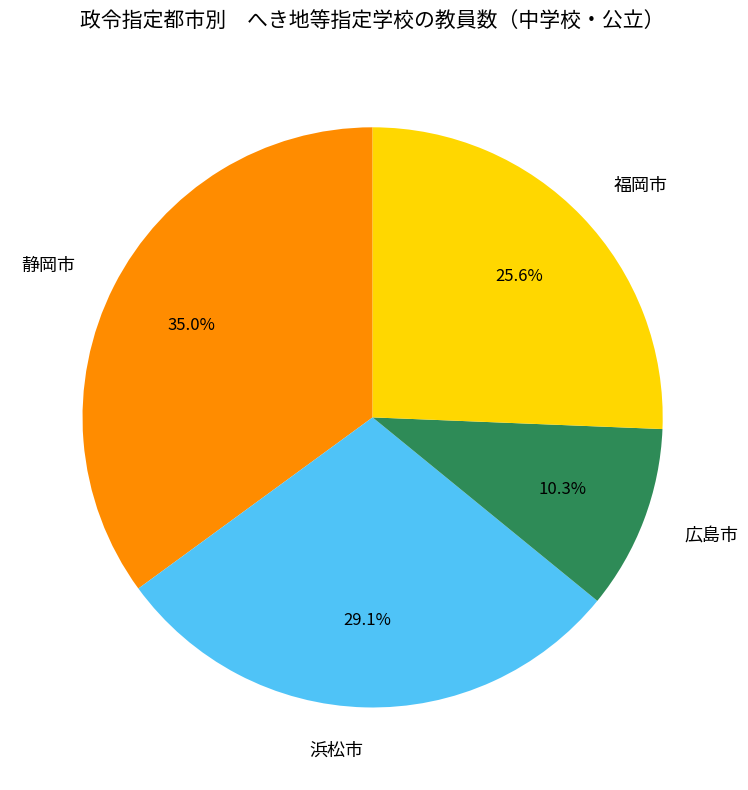

To the nearest percent, what is the average slice percentage?

25%